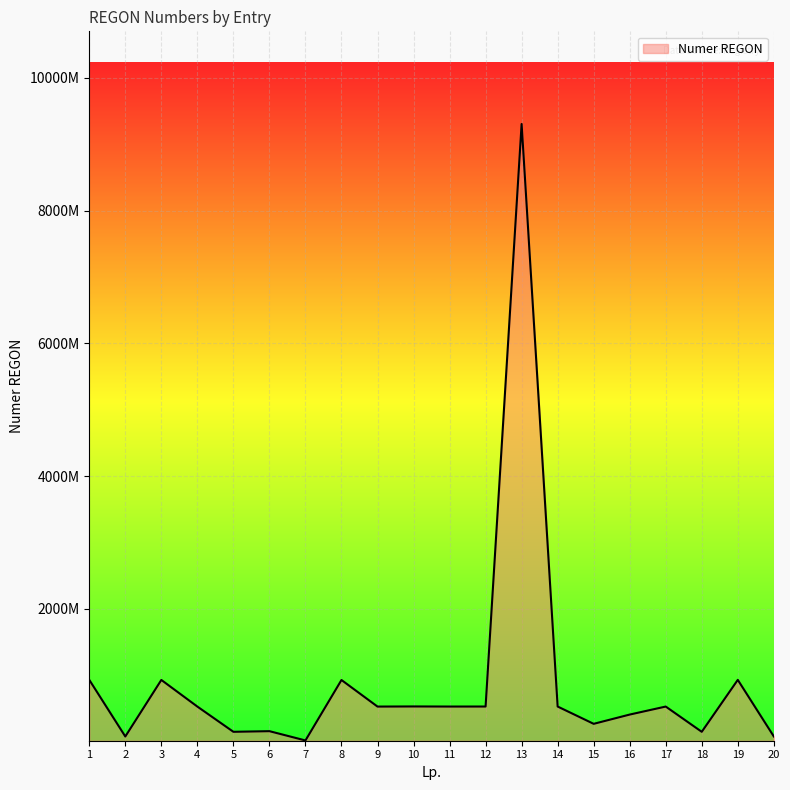

Reading left to right, transcribe all the data shown in this chart.

1=933023480	2=80100452	3=931623022	4=530590474	5=150628038	6=160268980	7=20459119	8=930787566	9=530589347	10=532468984	11=530977888	12=531361675	13=9303433332	14=531262482	15=270658240	16=410254571	17=530918160	18=150628080	19=932933517	20=81003656